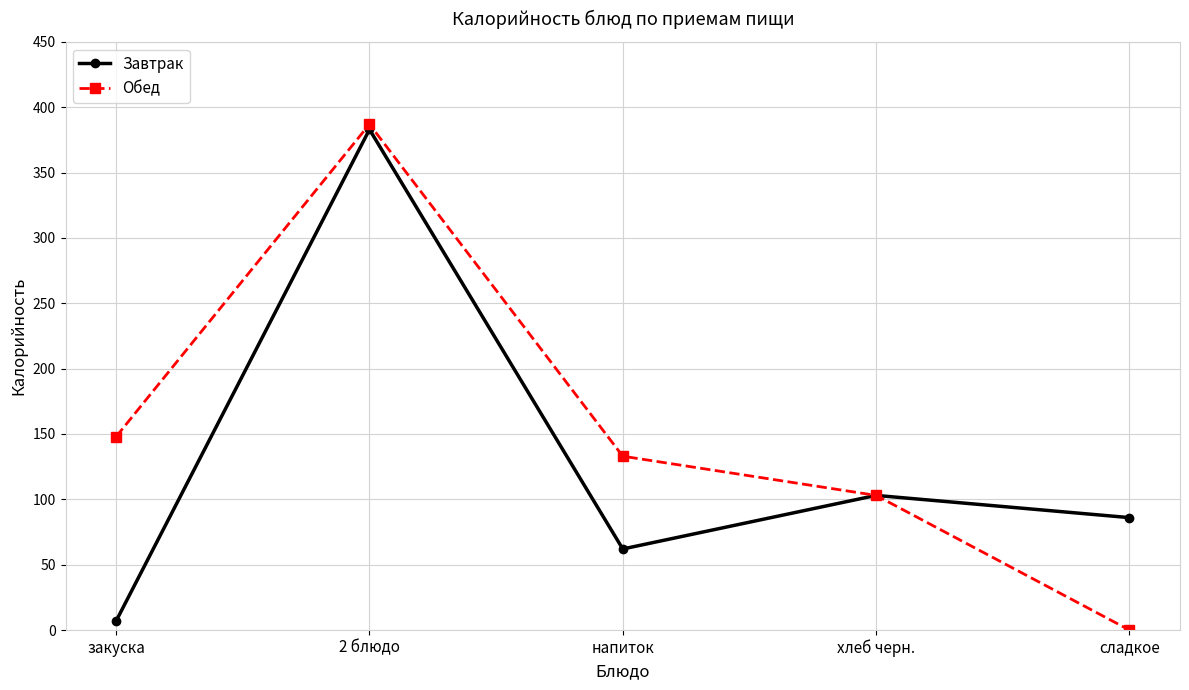

Is it true that Обед equals 187 at напиток?

False